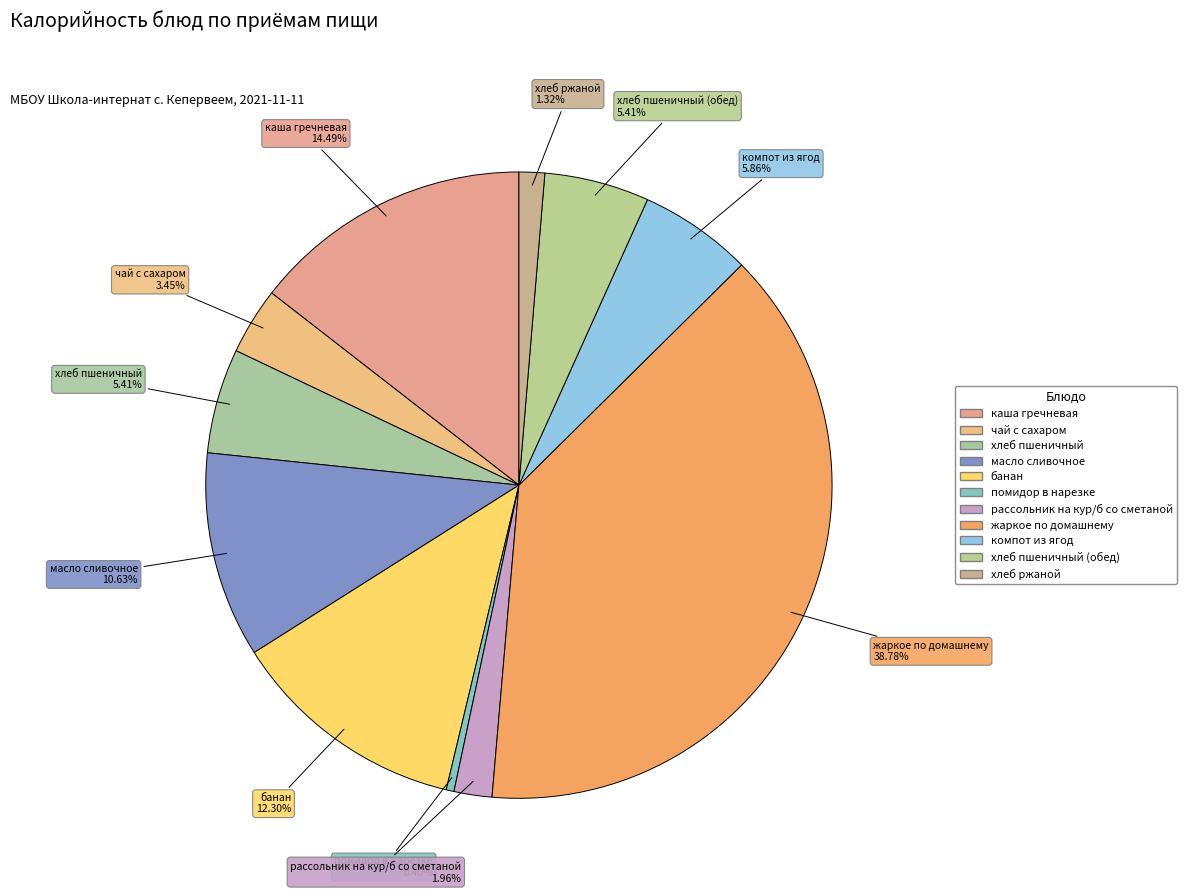

Count the number of slices in the pie.

11